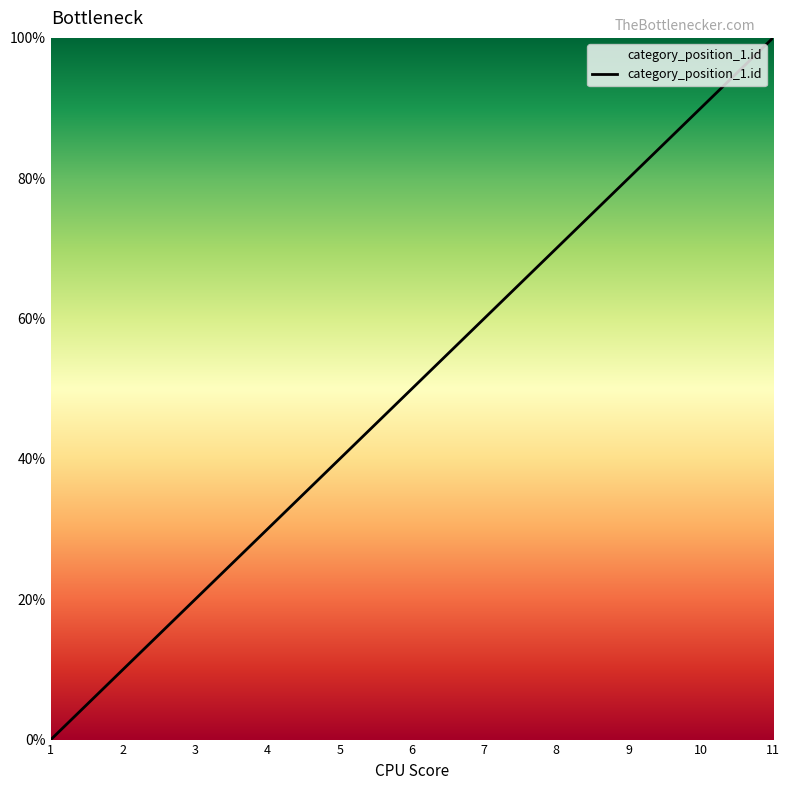

How many lines are shown in the chart?

1